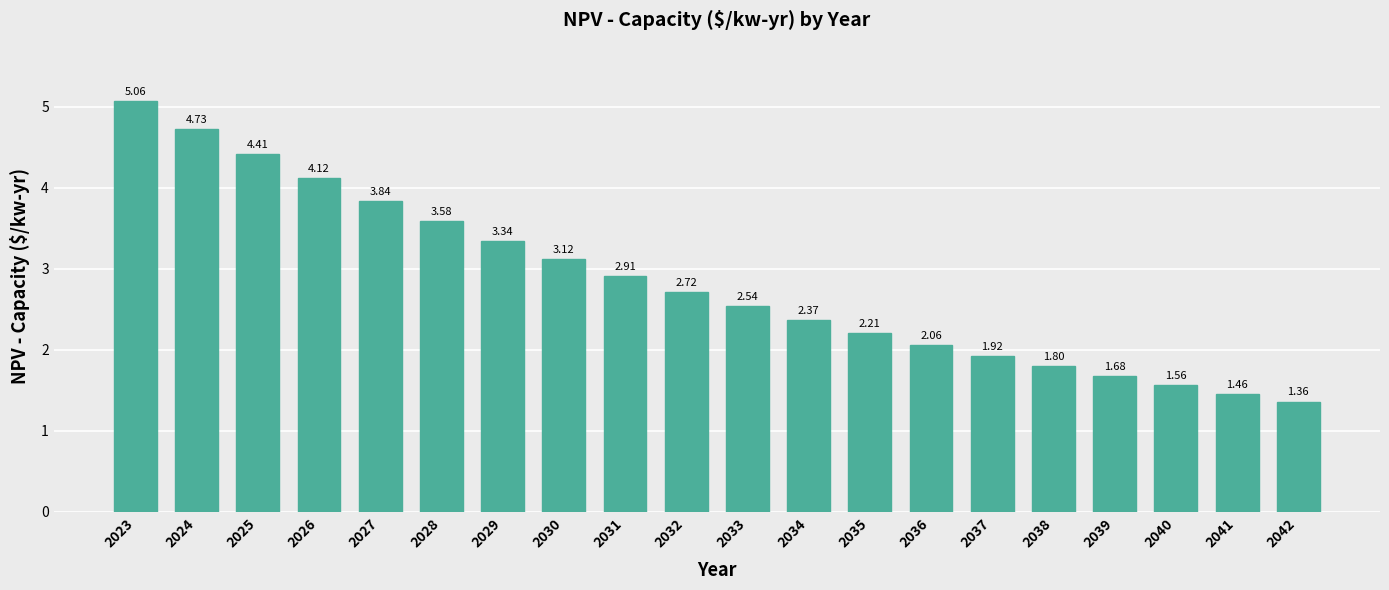

Count the number of data series in this chart.

1